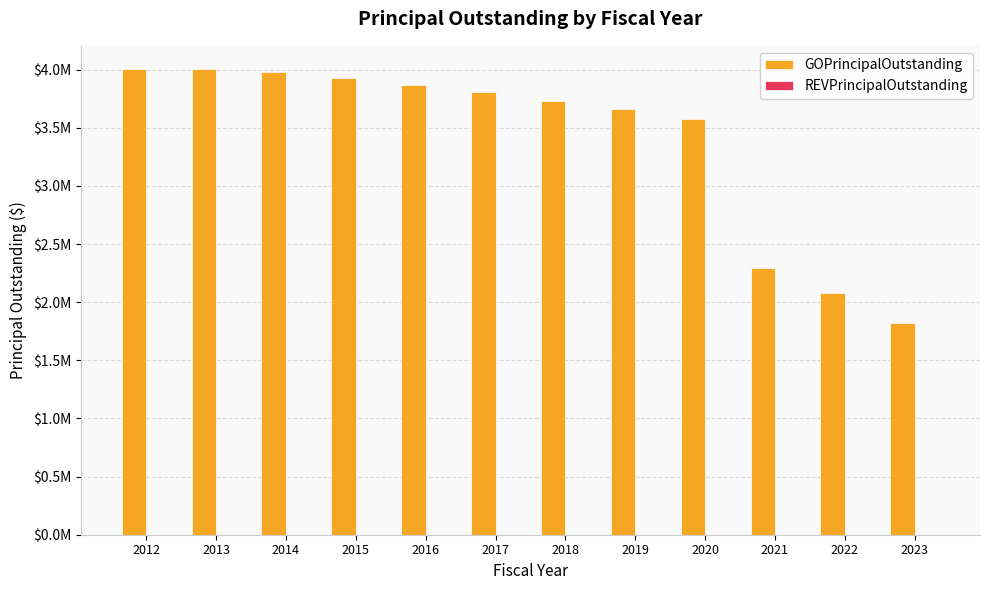

Are the bars horizontal?

No